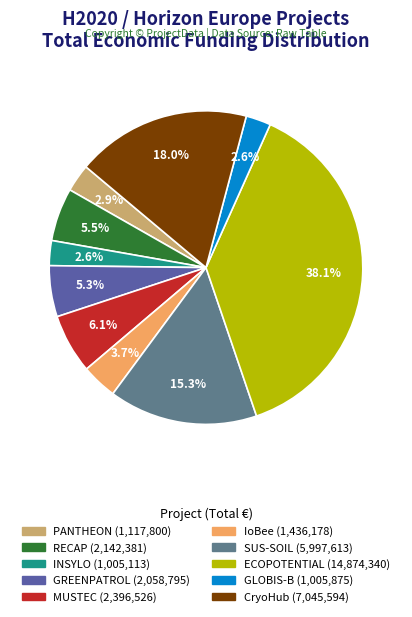

What percentage is the MUSTEC slice, to the nearest percent?

6%